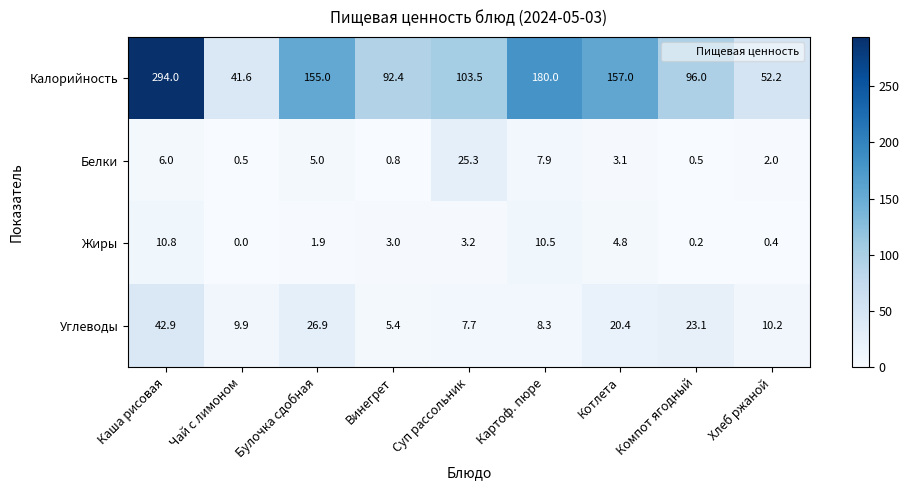

At which category does the chart reach its minimum across all series?

Чай с лимоном